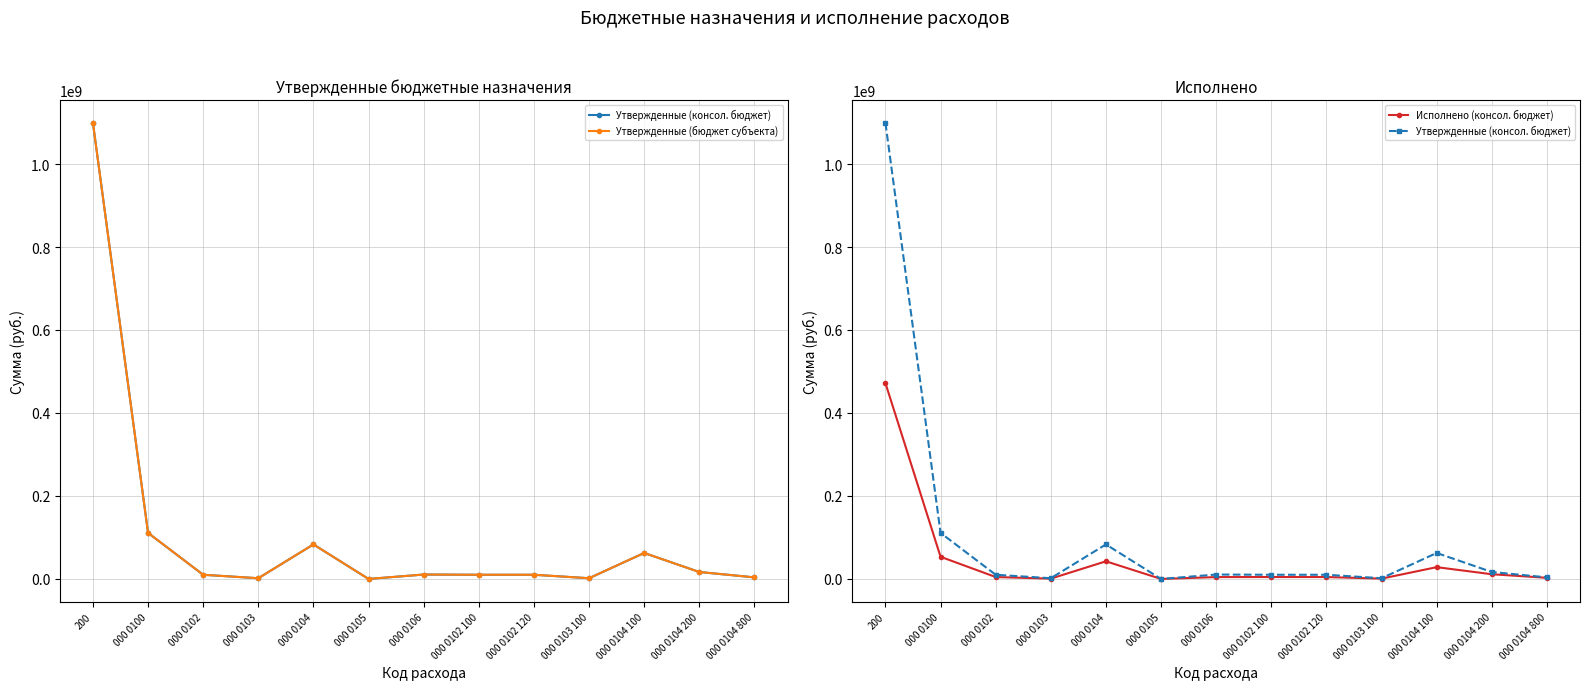

True or false: Утвержденные (консол. бюджет) and Исполнено (консол. бюджет) cross at least once.

False